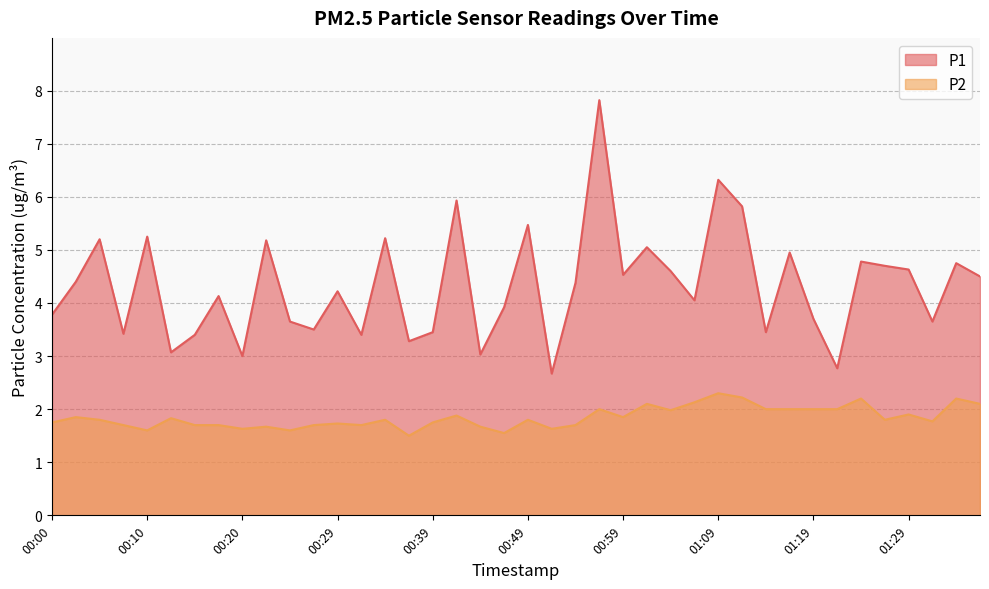

What position from the left is 00:07?

4